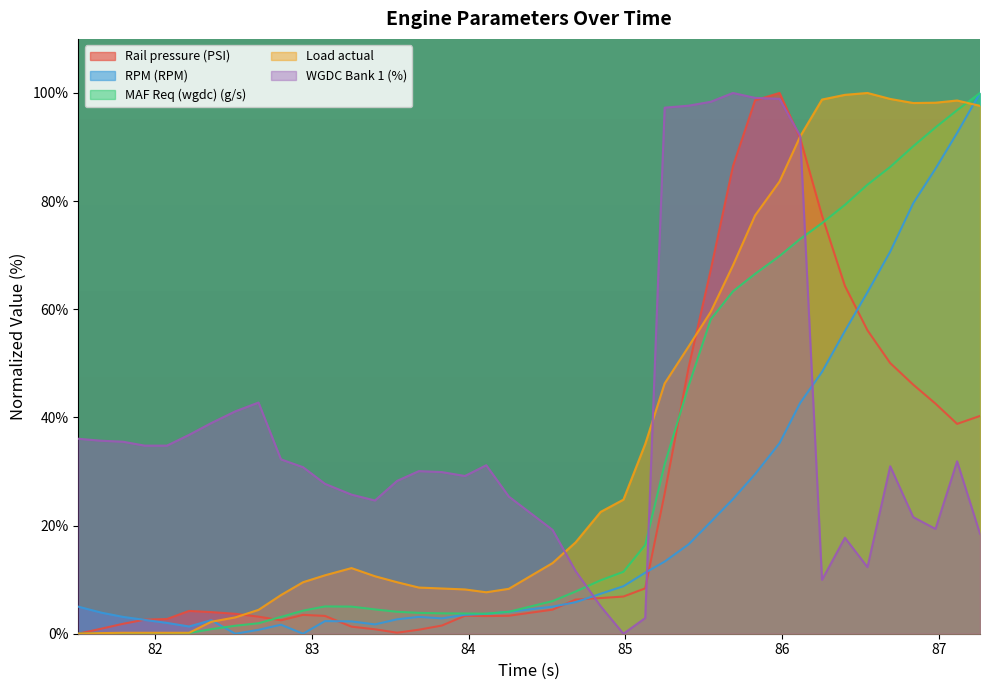

What is the label of the 4th point from the left?

81.934